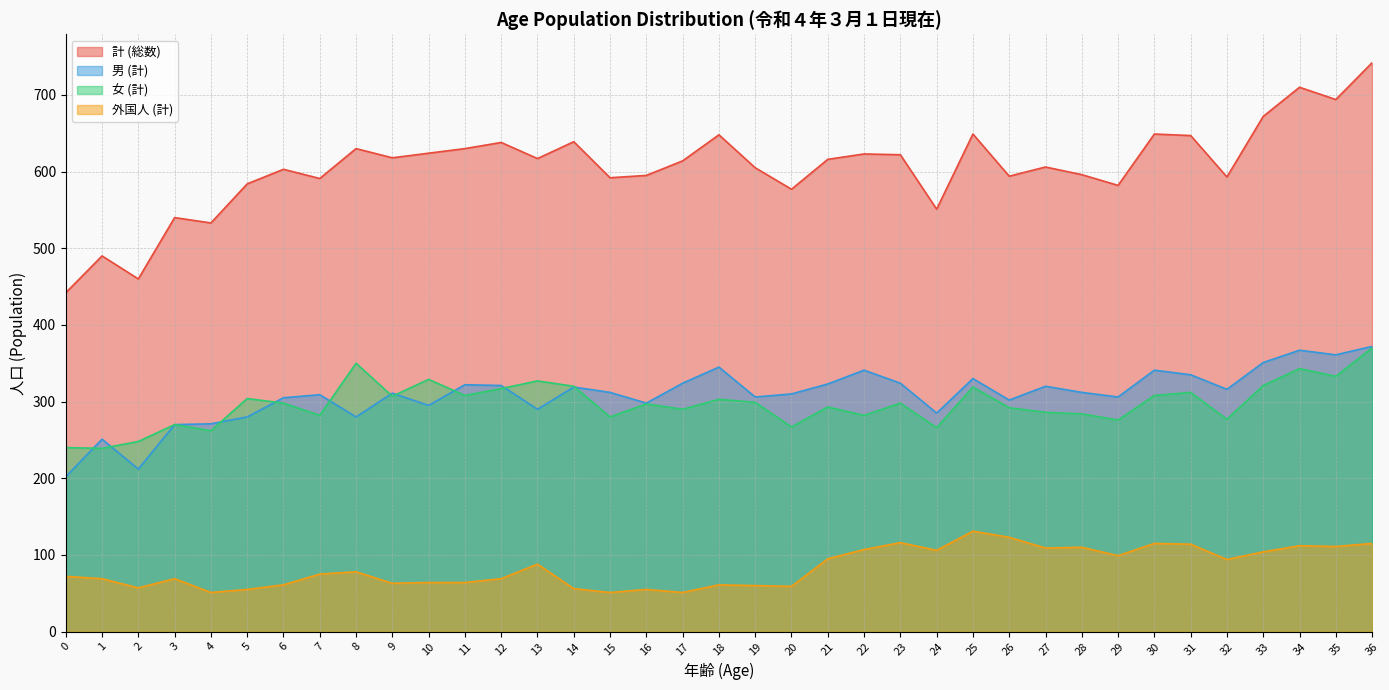

Where is 外国人 (計) nearest to the value 91?

13